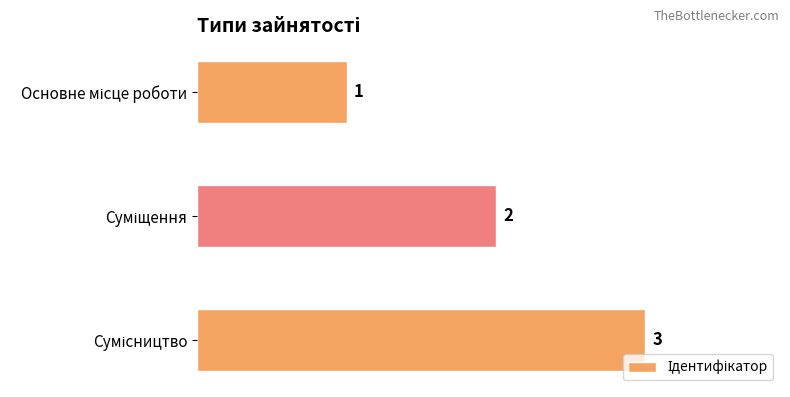

What is the value of the 2nd bar from the top?

2